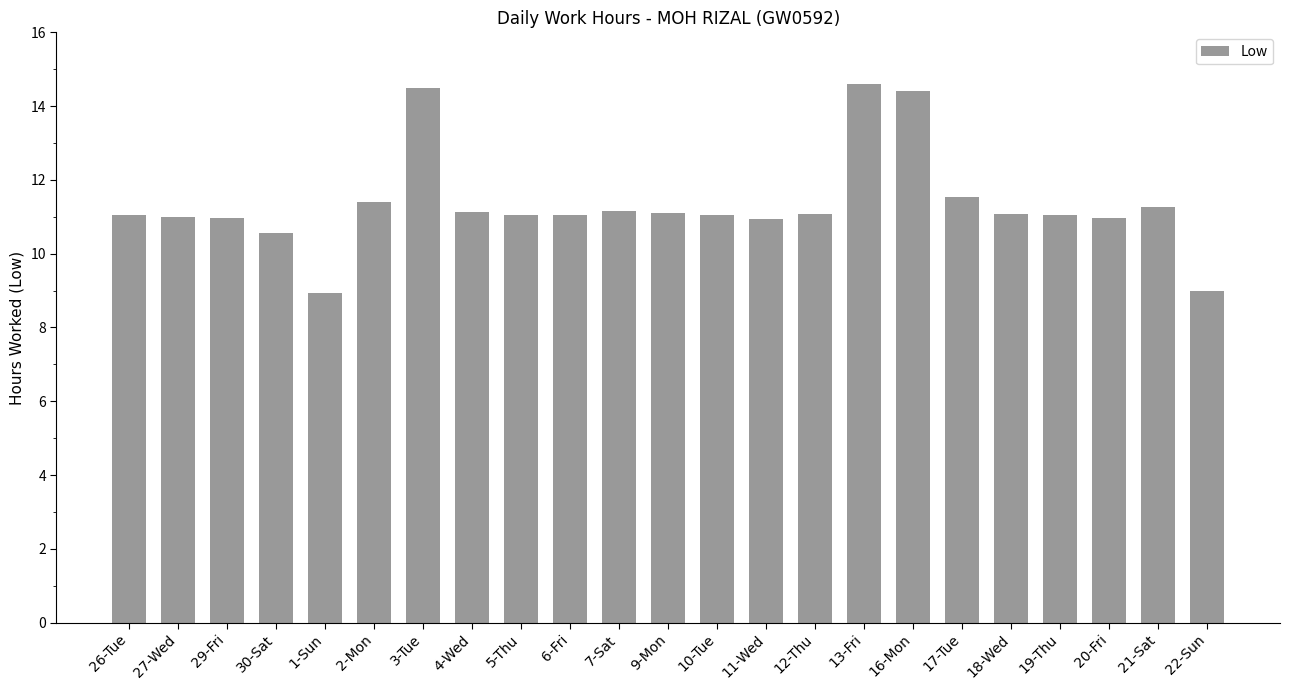

What position from the right is 4-Wed?

16